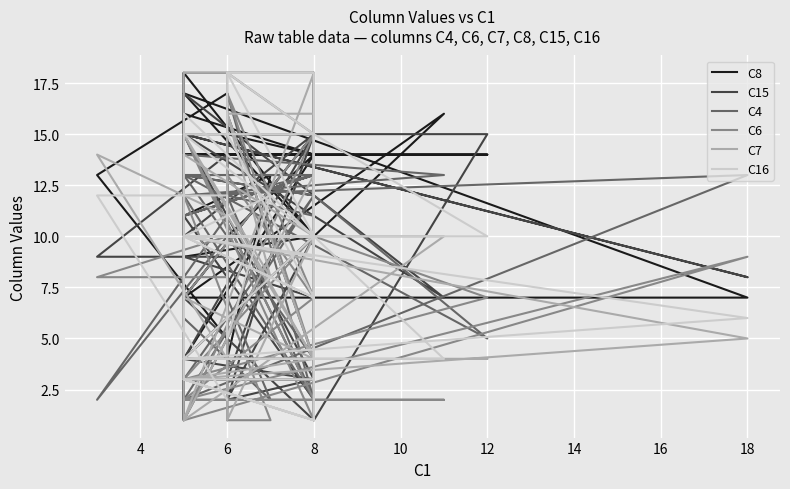

Where does the C7 series first go above 8?

4